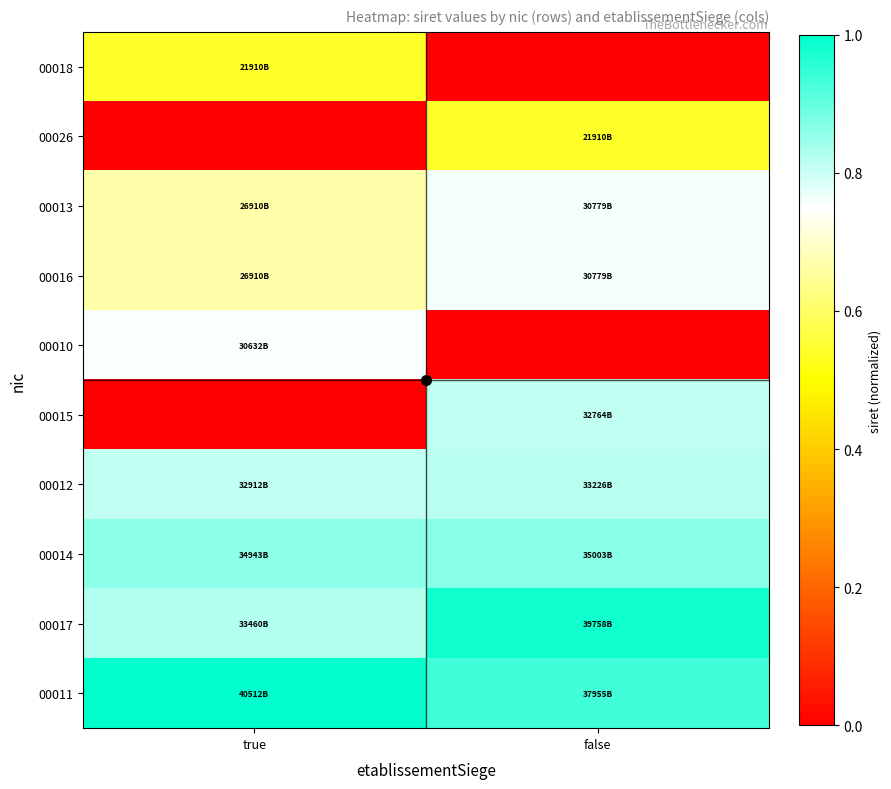

List the series in order of their peak value, highest first.

00011, 00017, 00014, 00012, 00015, 00016, 00013, 00010, 00026, 00018